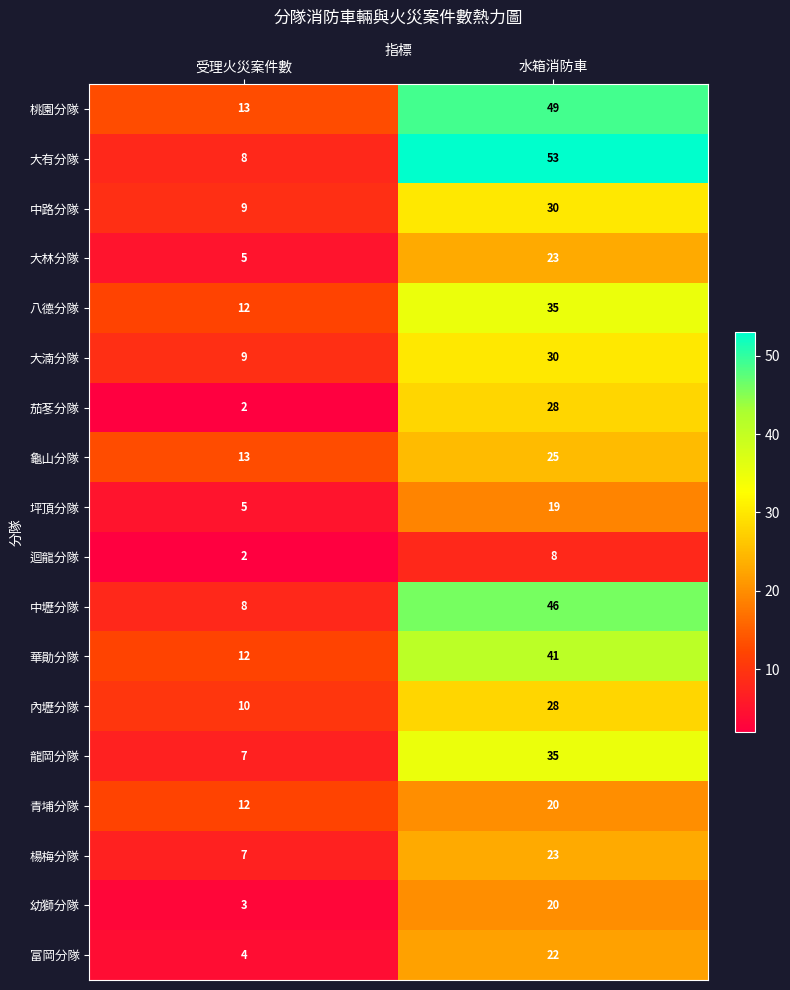

What is the average value of the 青埔分隊 series?

16